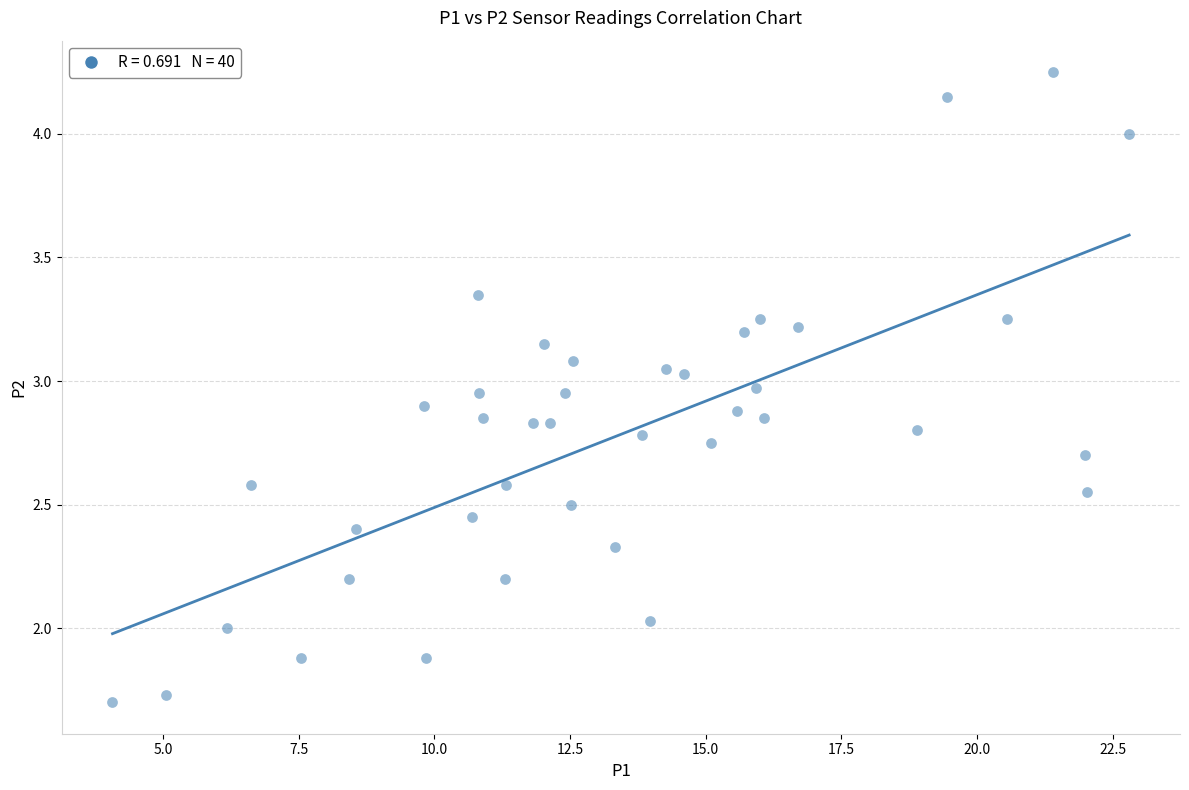

What is the range of X values (max minus min)?

18.7